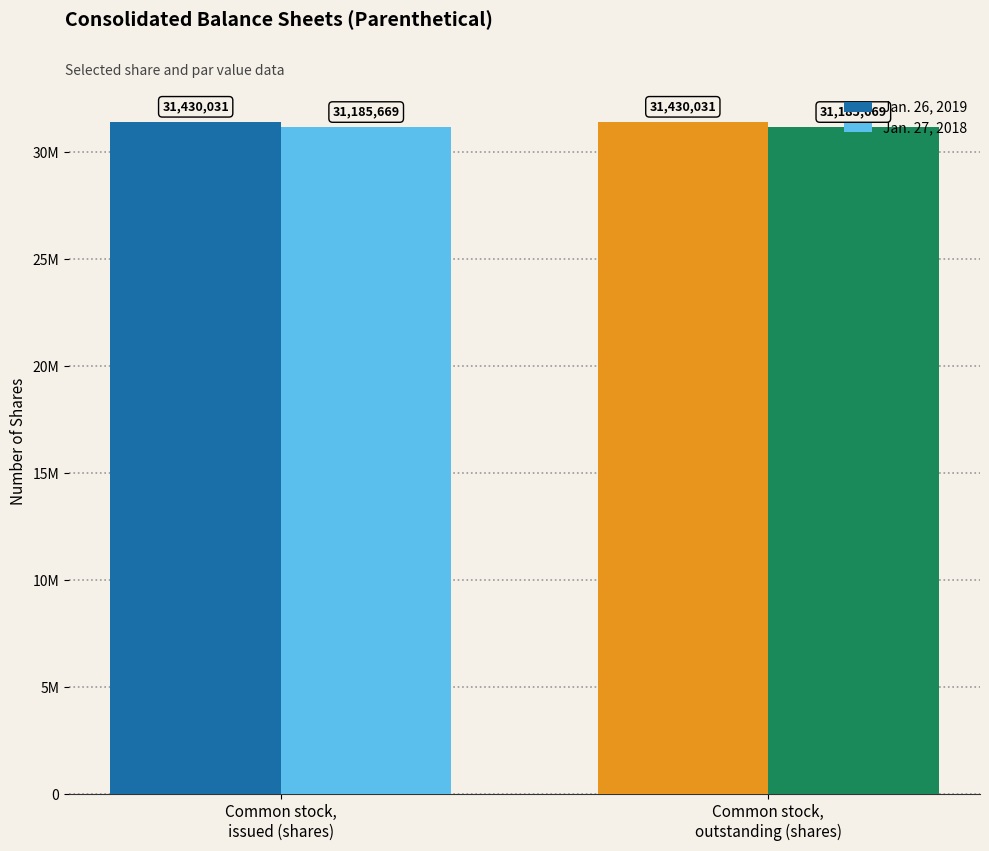

What is the label of the 1st bar from the left?

Common stock,
issued (shares)